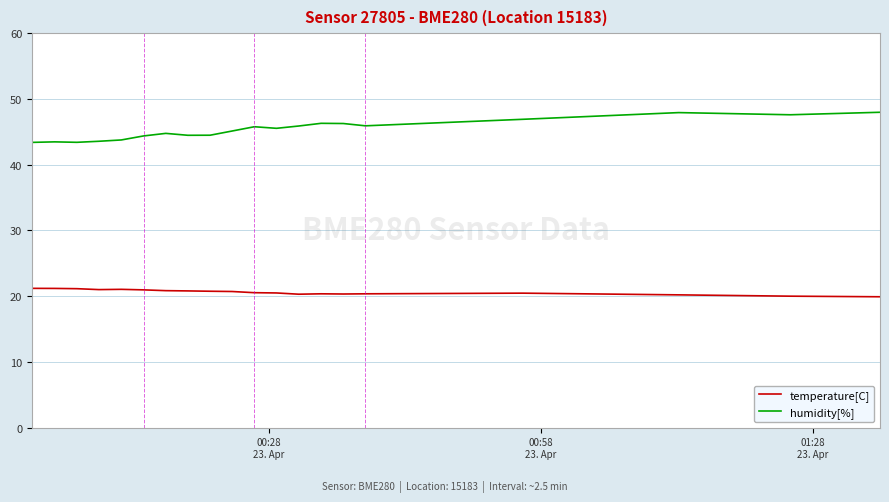

What is the difference between the second highest and second lowest values in the temperature[C] series?

1.2